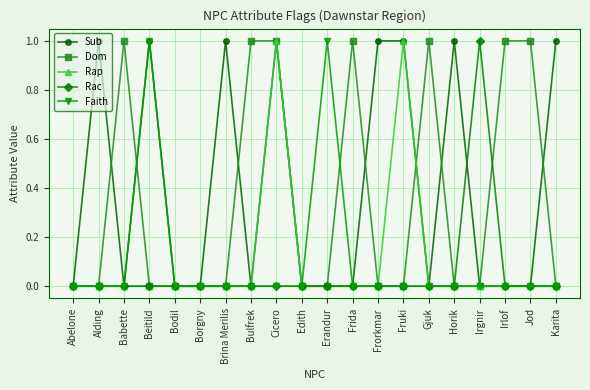

Between Abelone and Irlof, which series saw the biggest shift?

Dom